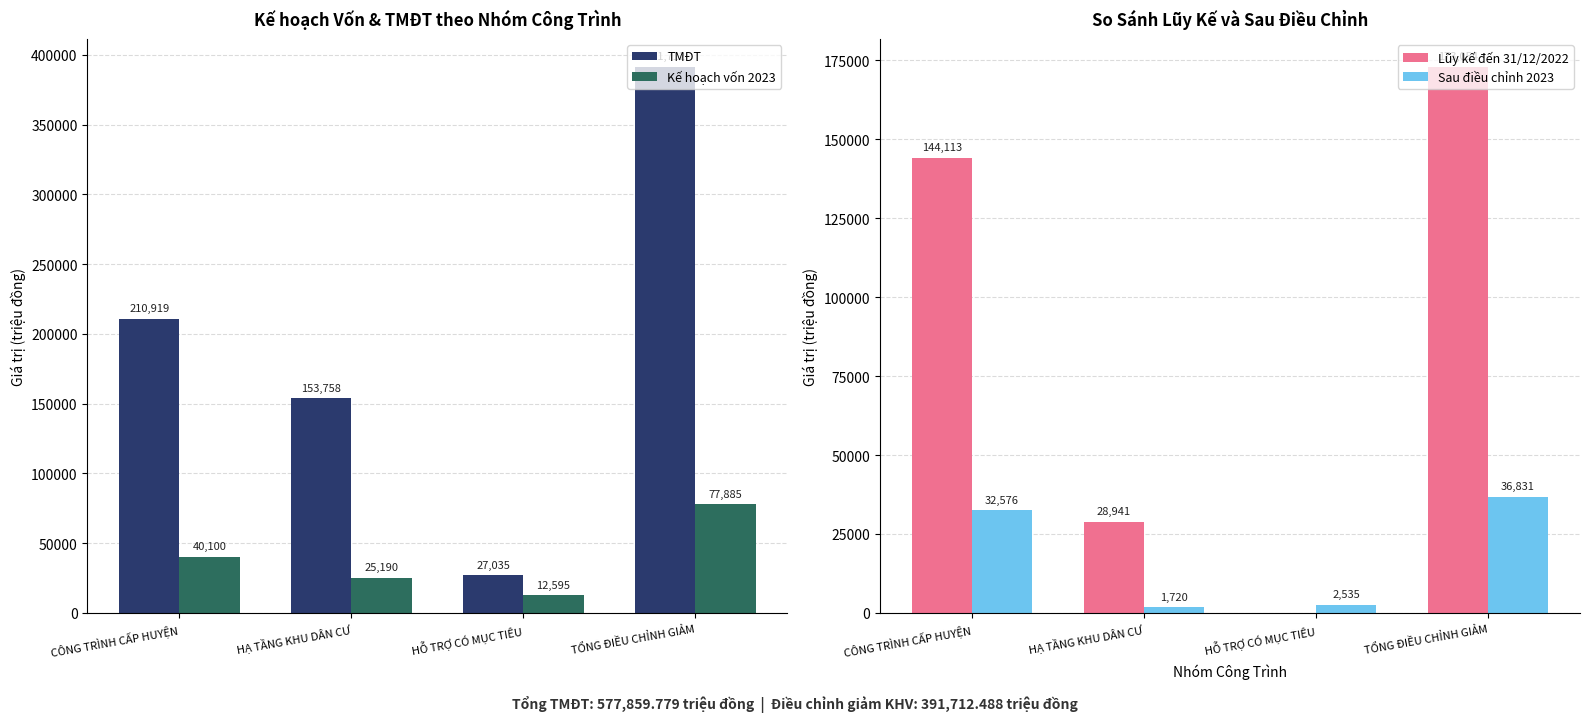

What is the label of the 3rd bar from the left?

HỖ TRỢ CÓ MỤC TIÊU